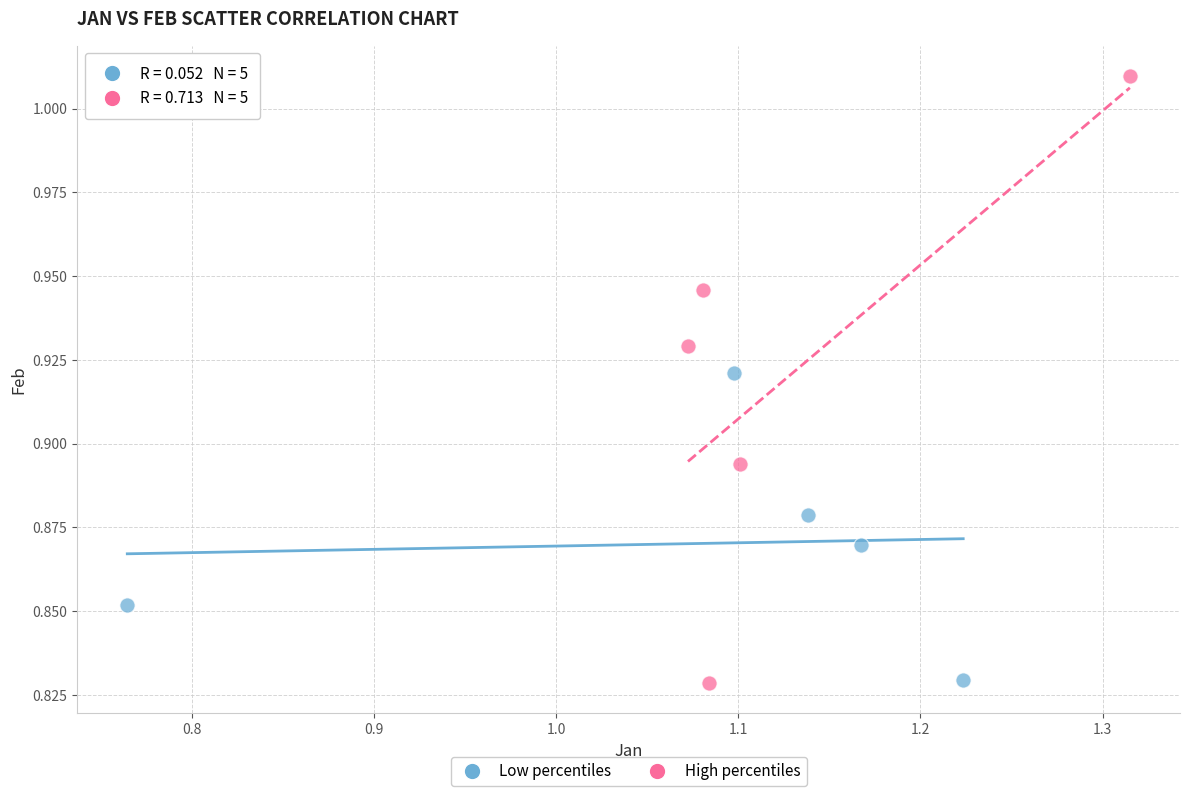

Which series has the widest spread of Y values?

High percentiles